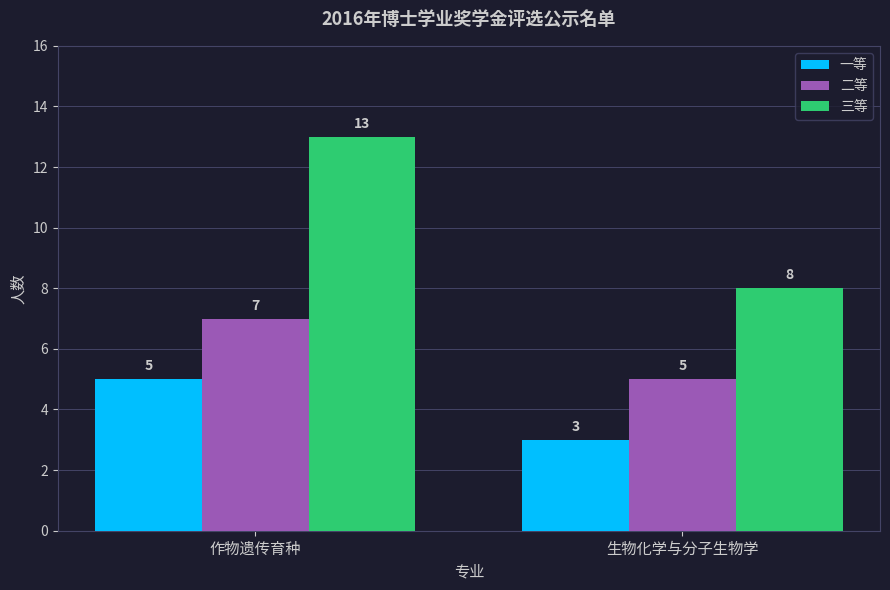

What is the difference between the maximum and minimum values in the 二等 series?

2